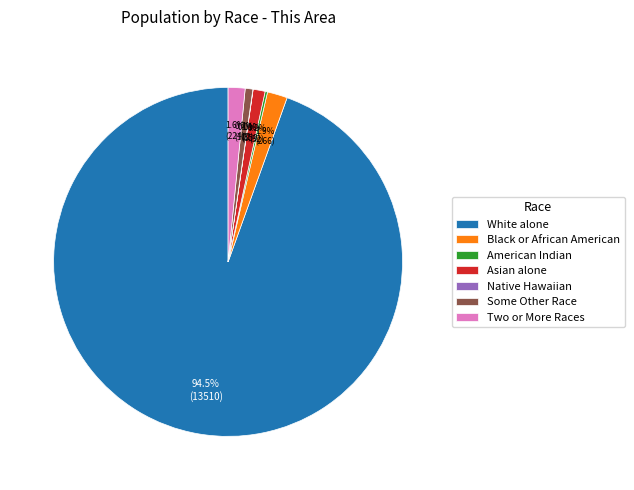

Combined, what portion of the pie is White alone and Black or African American?

96.4%